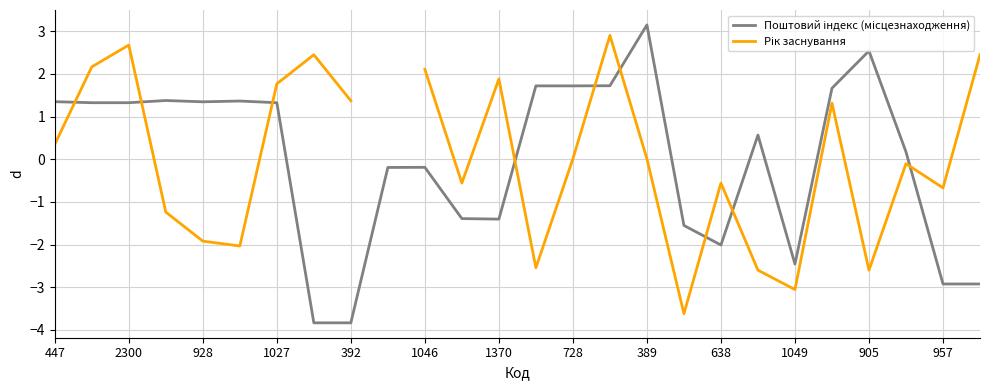

What are all the series names shown in the legend?

Поштовий індекс (місцезнаходження), Рік заснування